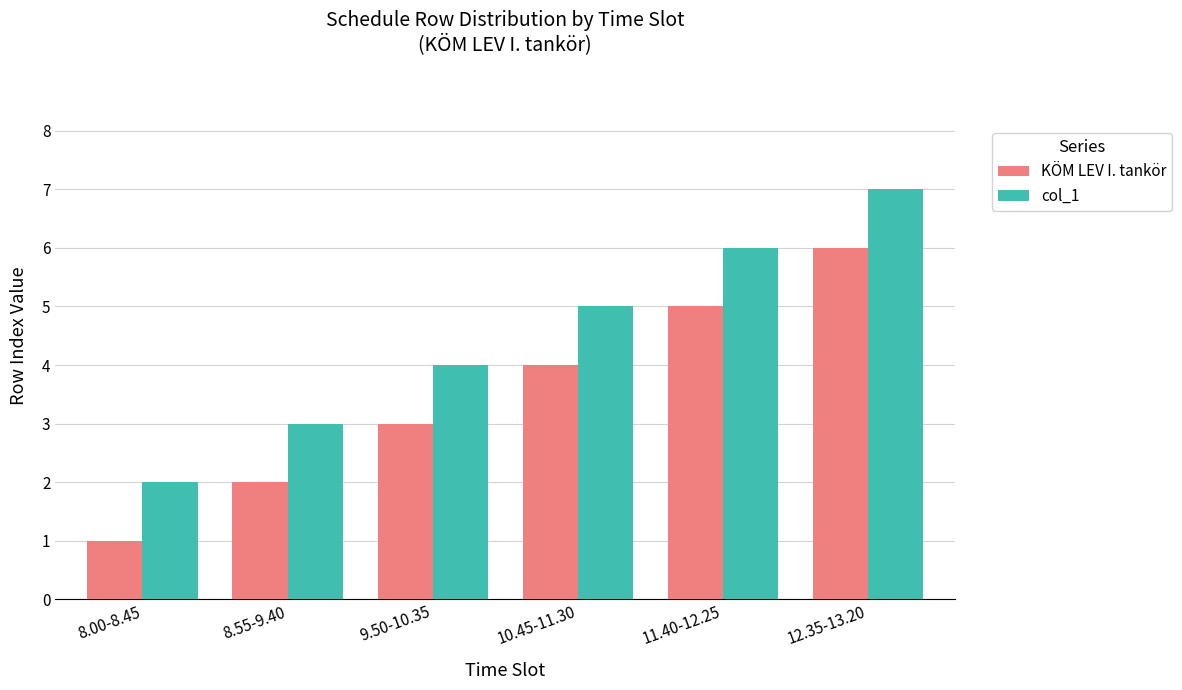

What position from the left is 11.40-12.25?

5